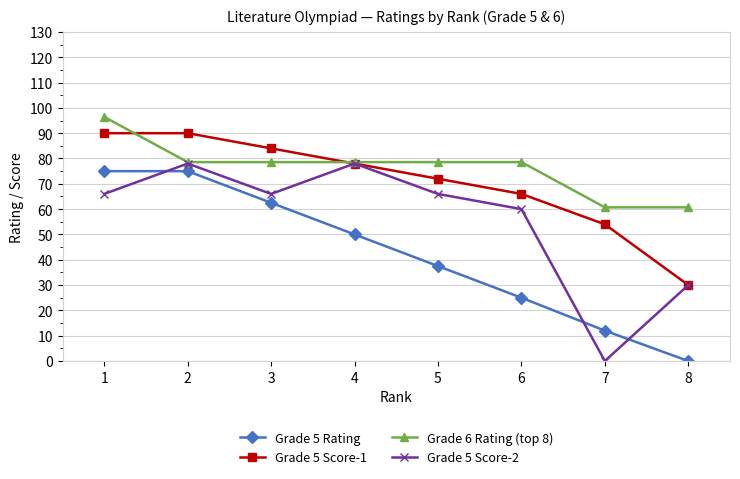

Which series ends up on top after the final intersection of Grade 5 Rating and Grade 5 Score-2?

Grade 5 Score-2